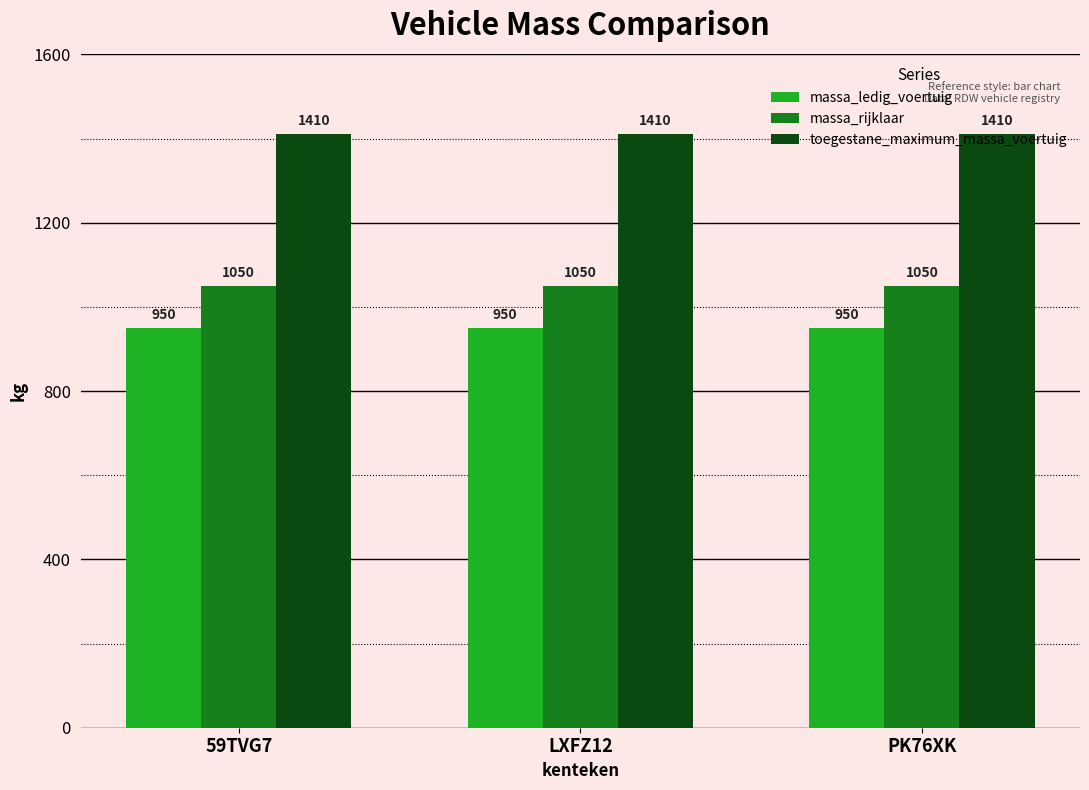

What is the difference between the highest and lowest values at PK76XK?

460